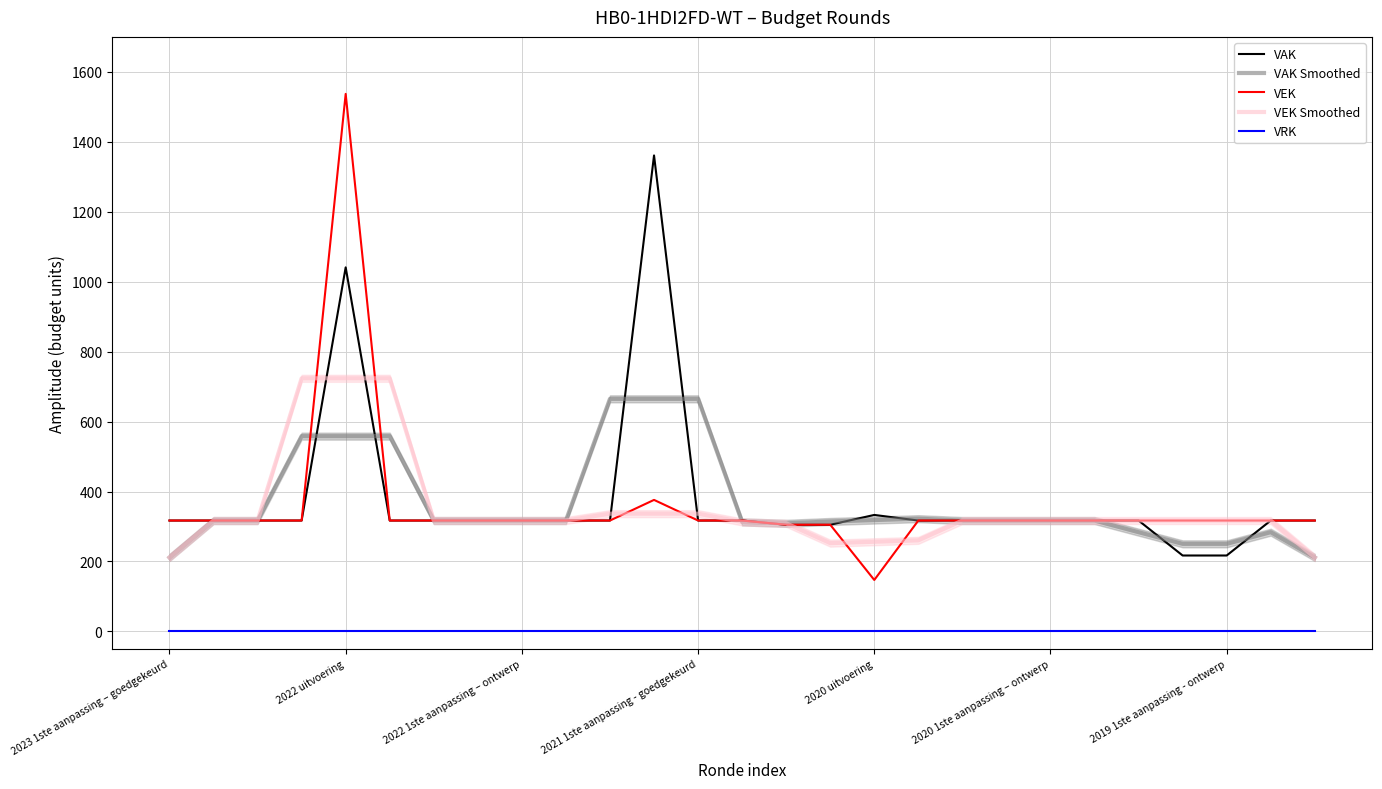

Which series has the largest total across all categories?

VAK